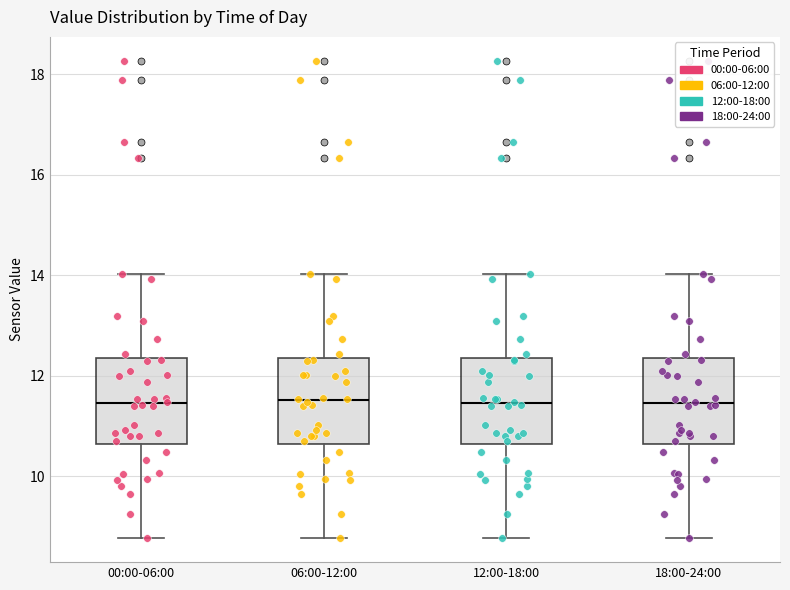

Reading left to right, transcribe this box plot: for each box, give where its median line is, the range the box spans, and where its two whiskers end, as read against the y-axis. The values are not printed on the chart, so give them approximately, as read against the axis.

00:00-06:00: median 11.4, box 10.6 to 12.4, whiskers 8.8 to 14.0
06:00-12:00: median 11.6, box 10.6 to 12.4, whiskers 8.8 to 14.0
12:00-18:00: median 11.4, box 10.6 to 12.4, whiskers 8.8 to 14.0
18:00-24:00: median 11.4, box 10.6 to 12.4, whiskers 8.8 to 14.0